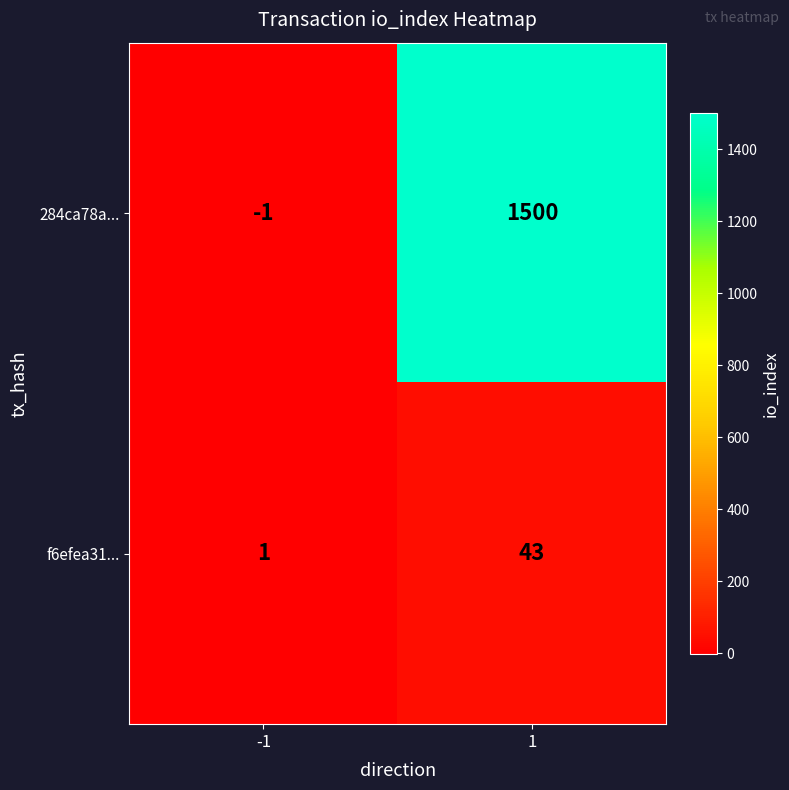

Which series has the widest spread of values?

284ca78a...